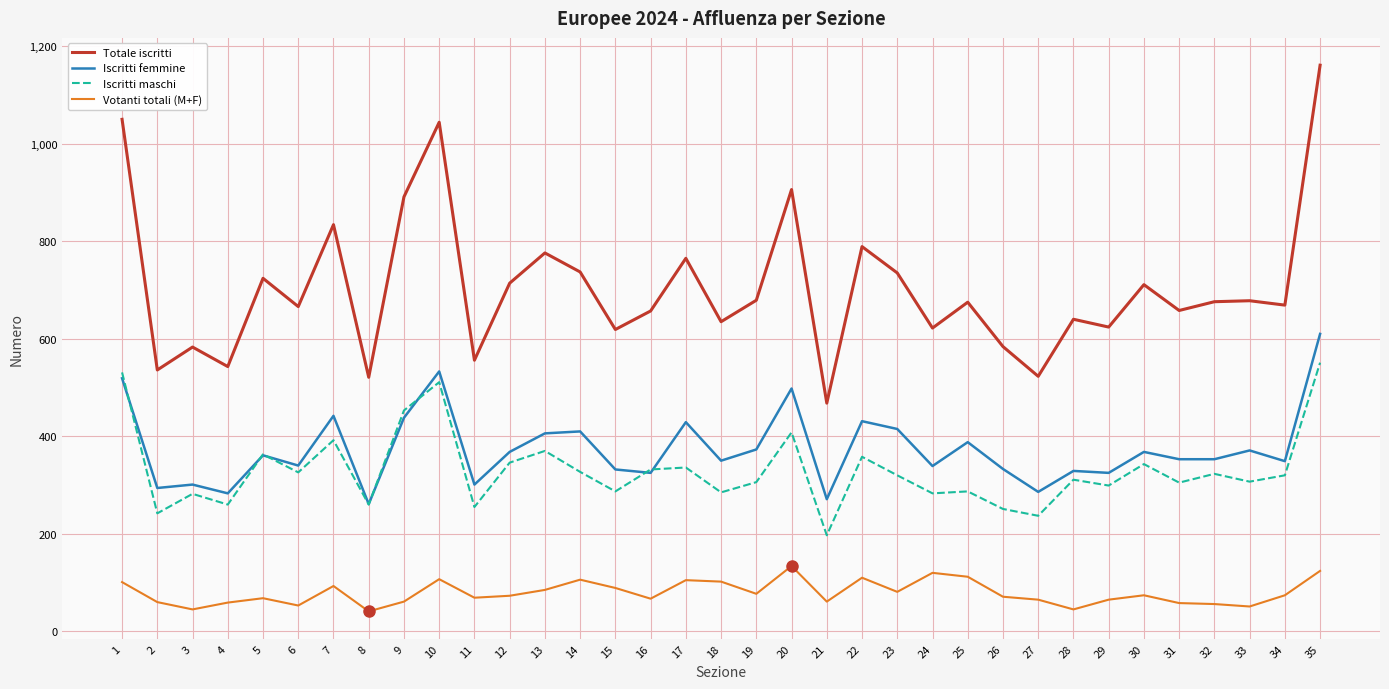

Is the value of Iscritti femmine at 29 greater than the value of Votanti totali (M+F) at 25?

Yes